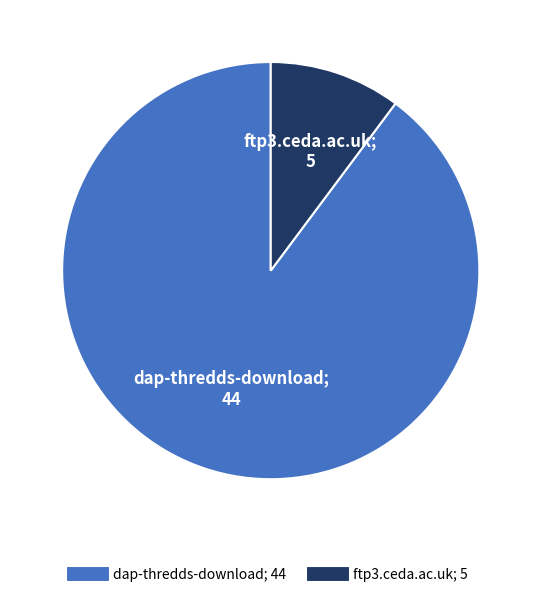

Between ftp3.ceda.ac.uk and dap-thredds-download, which is larger?

dap-thredds-download